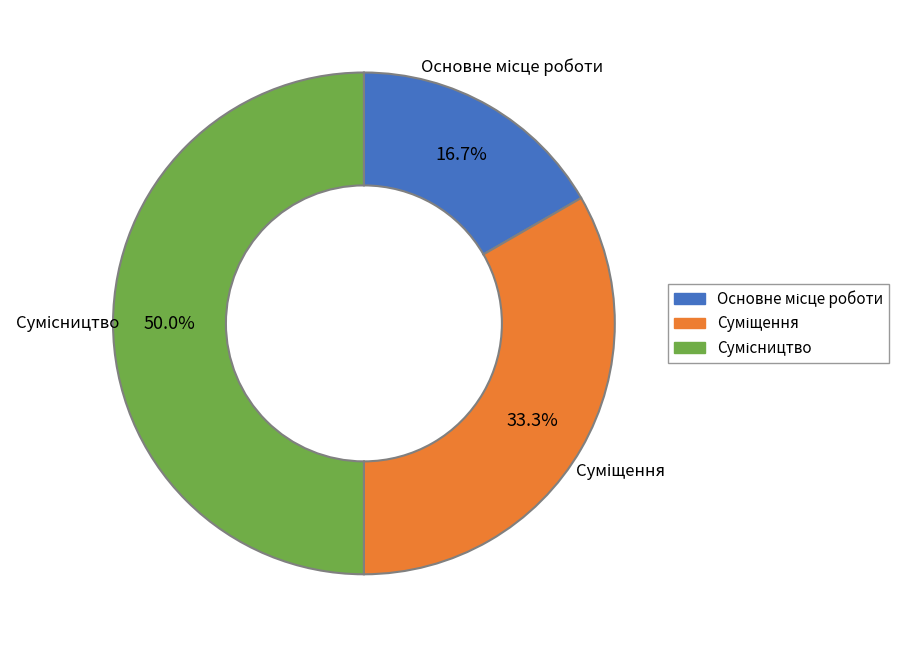

Count the number of slices in the pie.

3